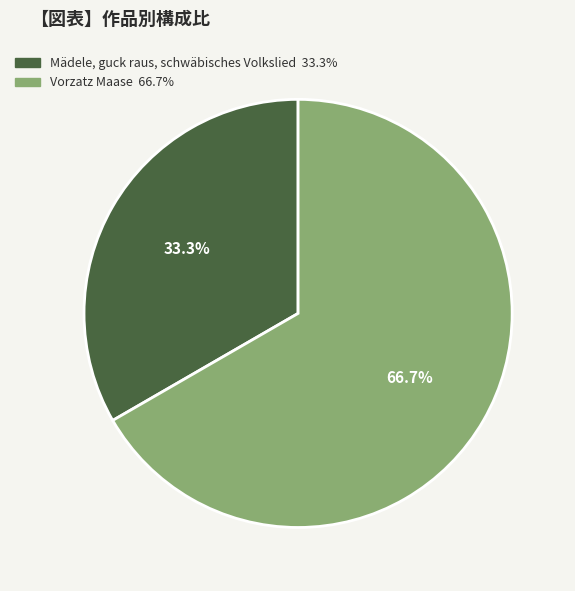

To the nearest percent, what is the difference between the largest and smallest slice percentages?

33%